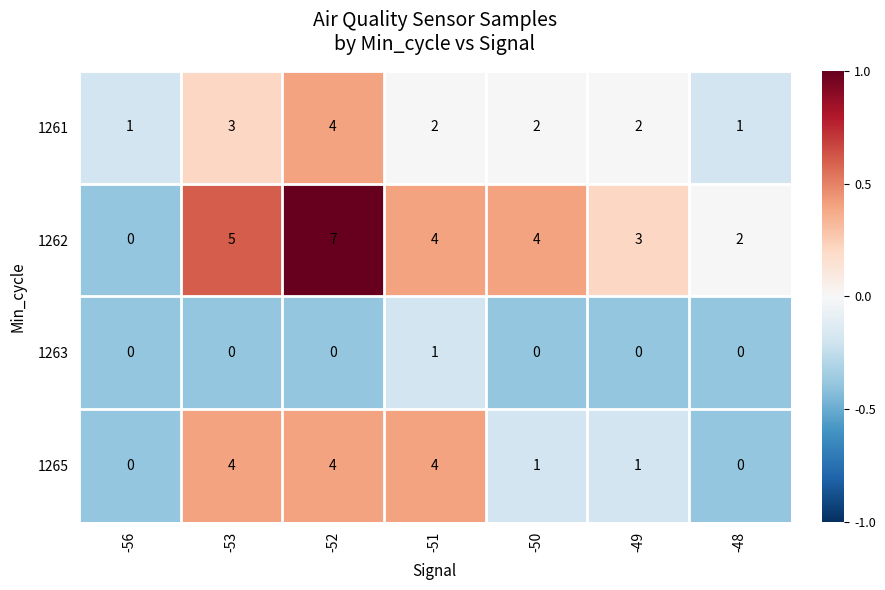

Between -51 and -50, which series saw the biggest shift?

1265